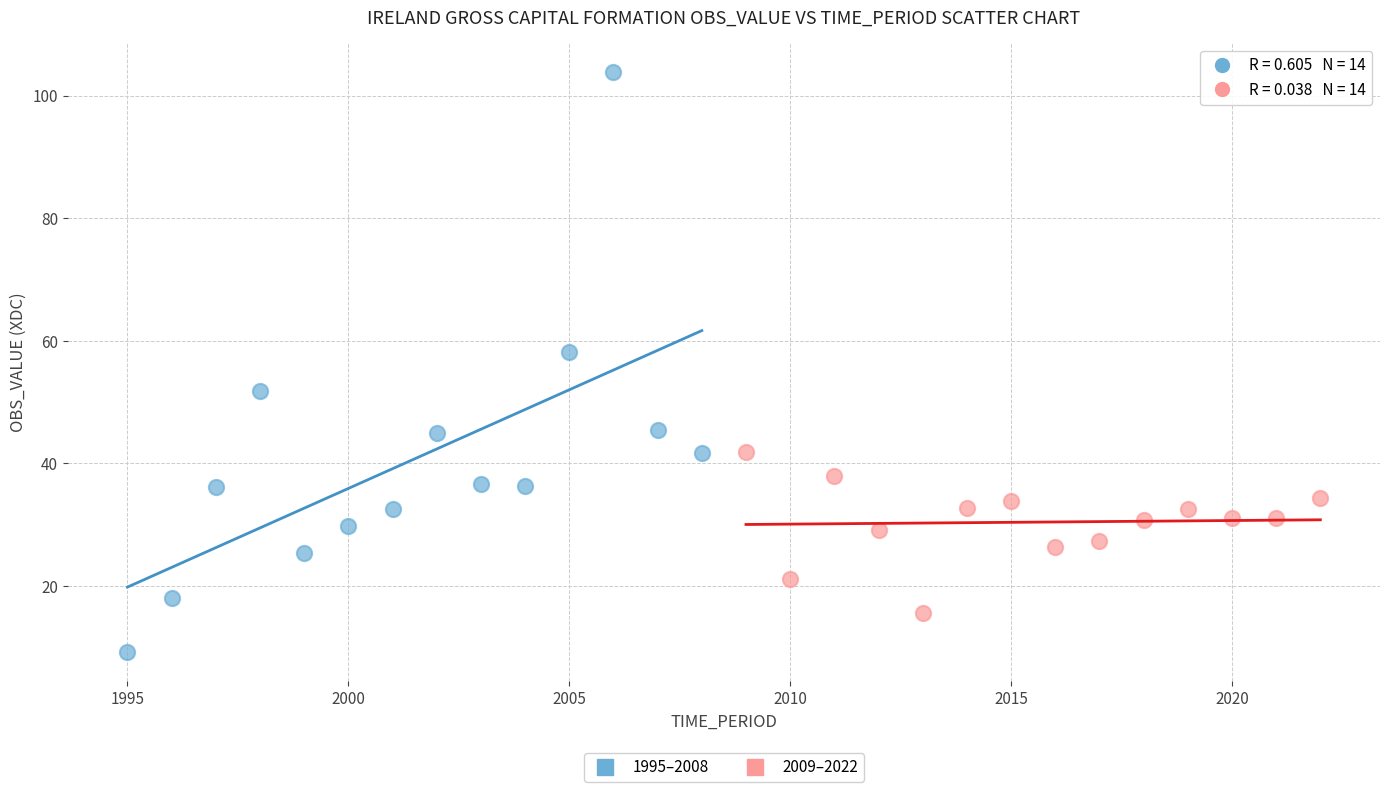

Which series has the largest Y range (max minus min)?

1995–2008